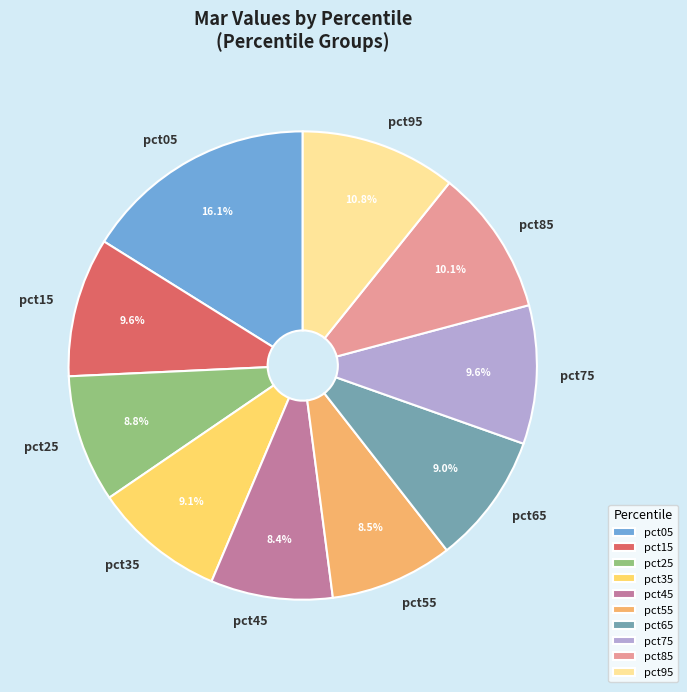

How many segments does this pie chart have?

10